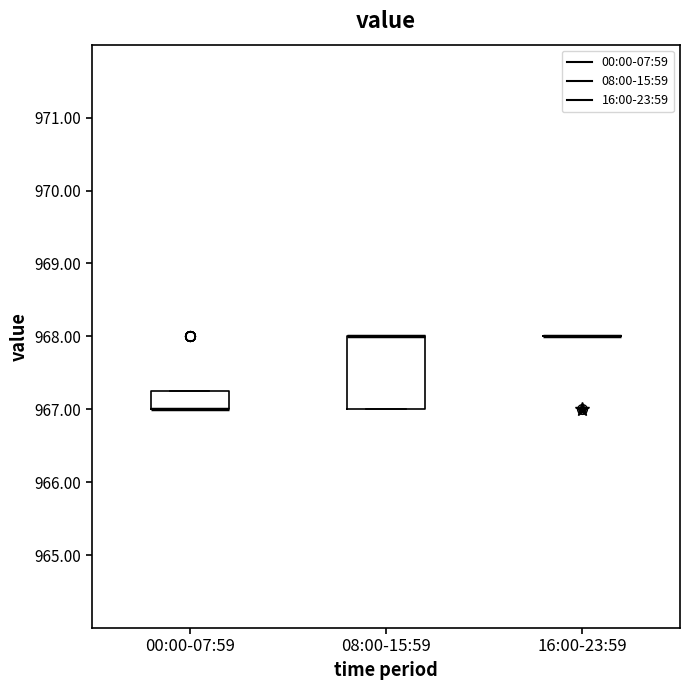

Comparing the boxes themselves (not the whiskers), which one is the tallest?

08:00-15:59